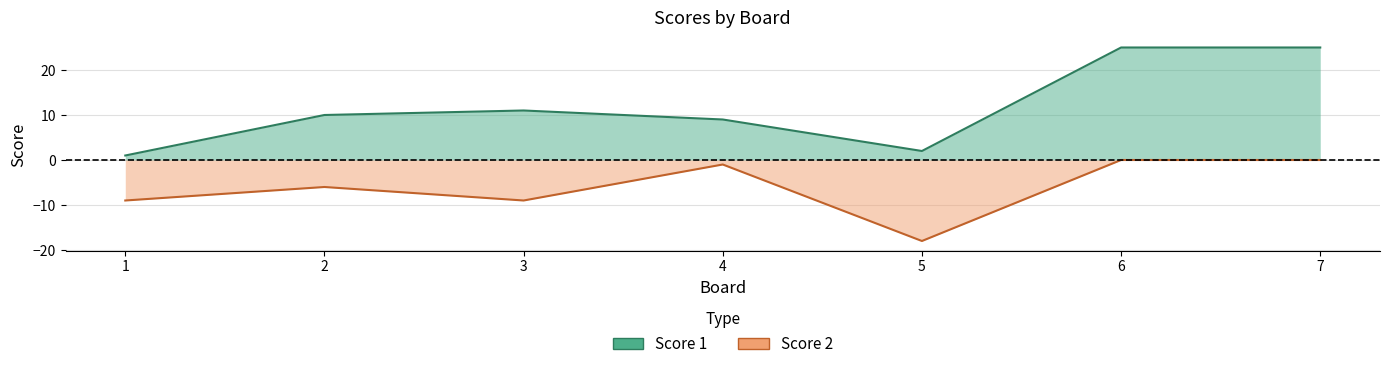

What is the spread (max minus min) of values at 7?

25